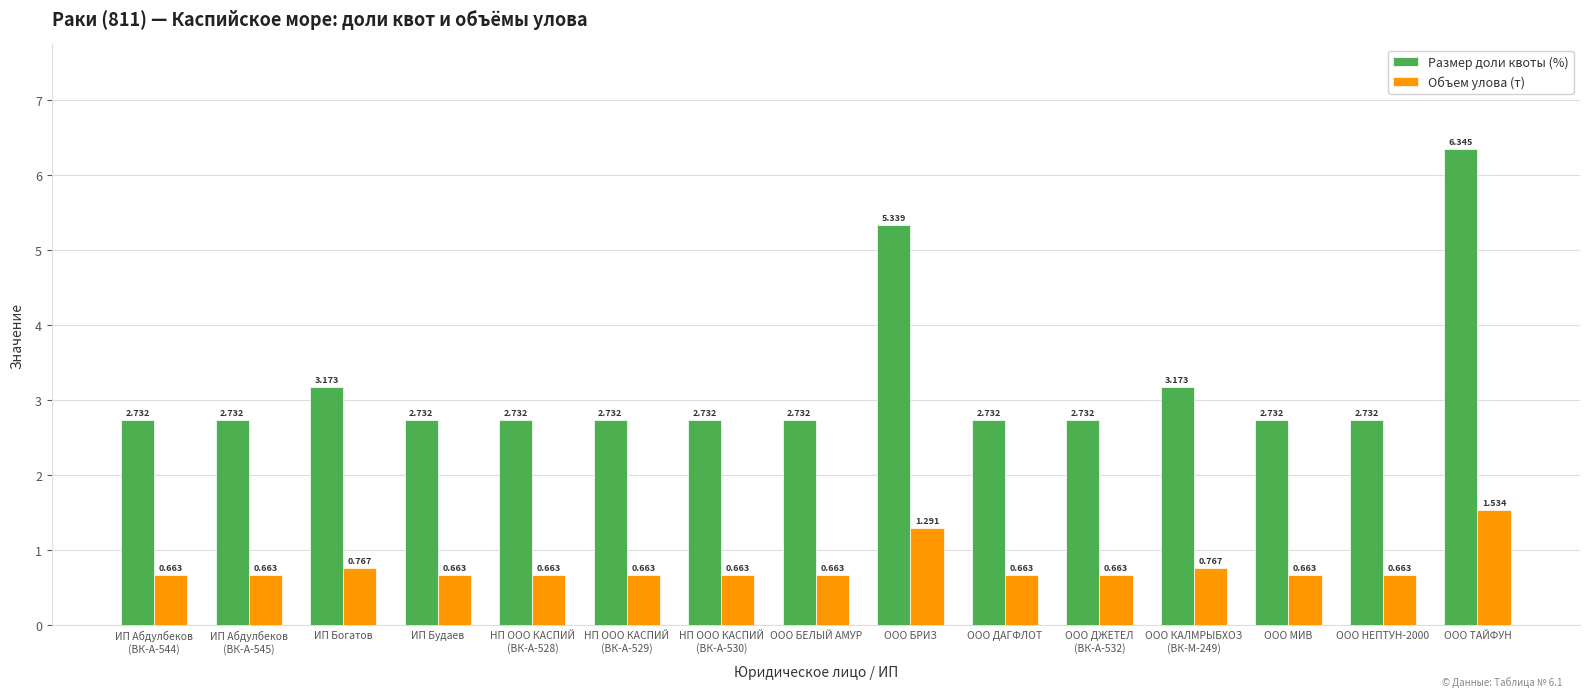

What is the label of the 12th bar from the right?

ИП Будаев